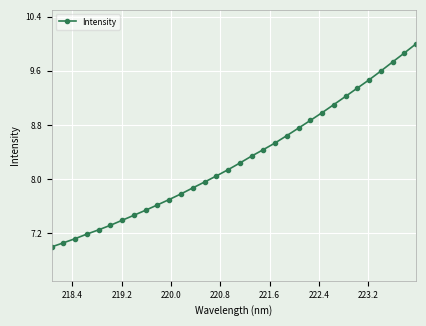

What is the value of the 32nd point from the left?

10.0